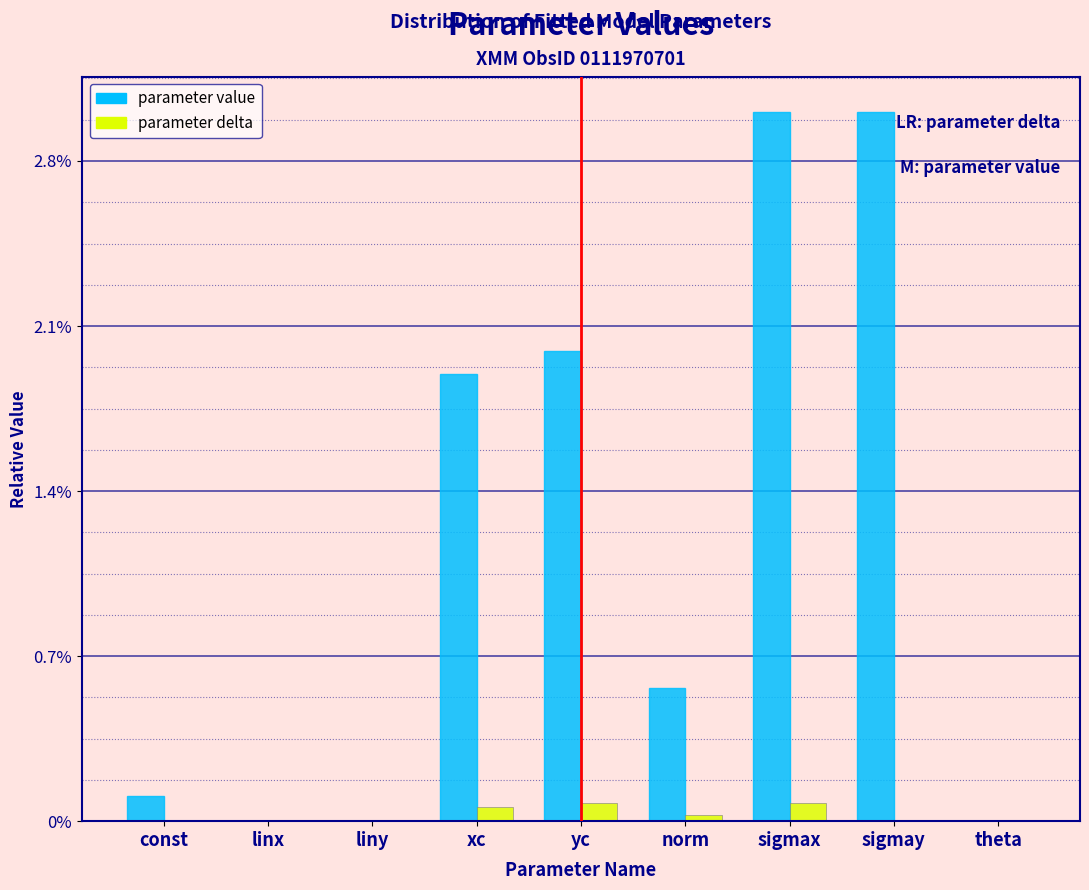

Are the bars grouped side by side (vs. stacked)?

Yes